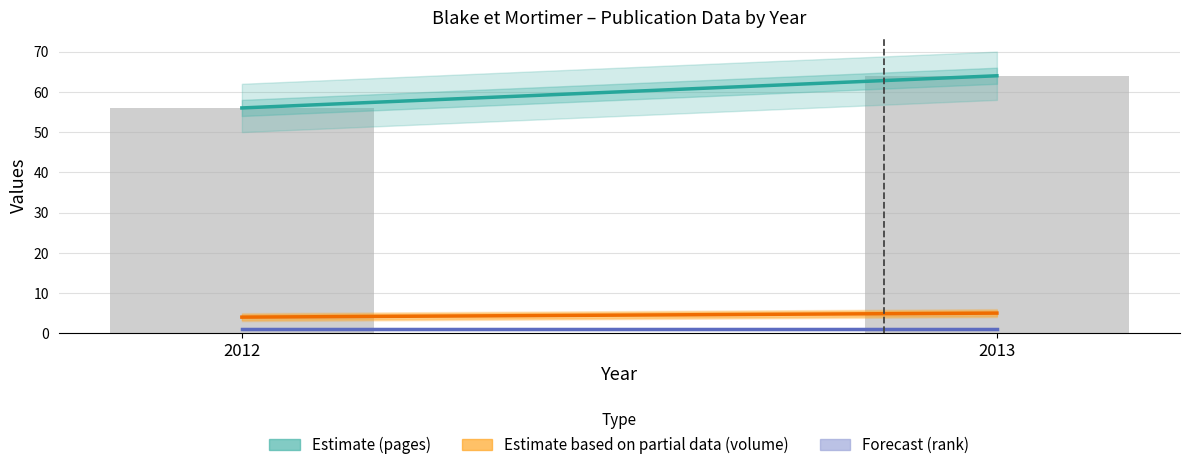

What is the average value?

60